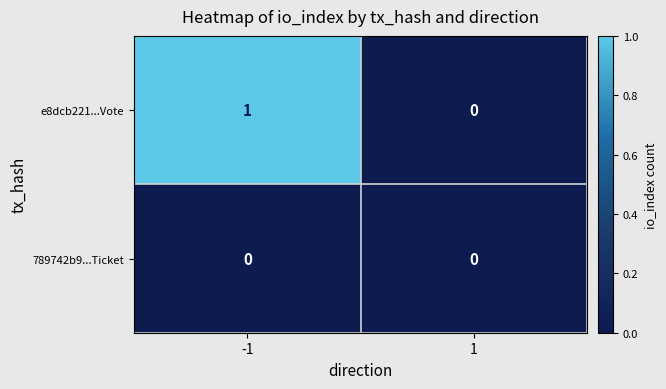

The e8dcb221...Vote series shows 0 at 1. True or false?

True